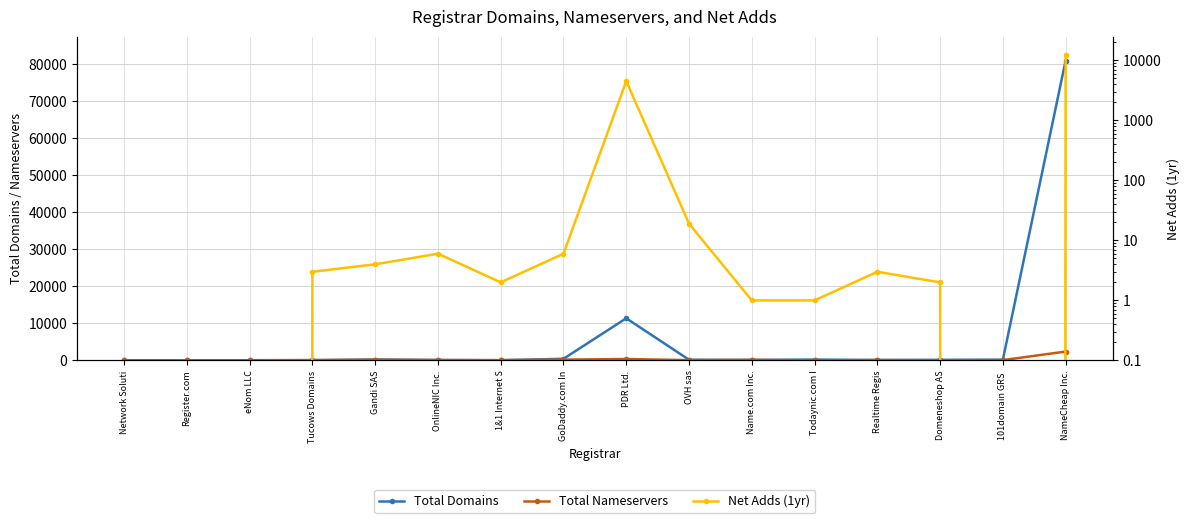

At how many categories does at least one series exceed 60114?

1